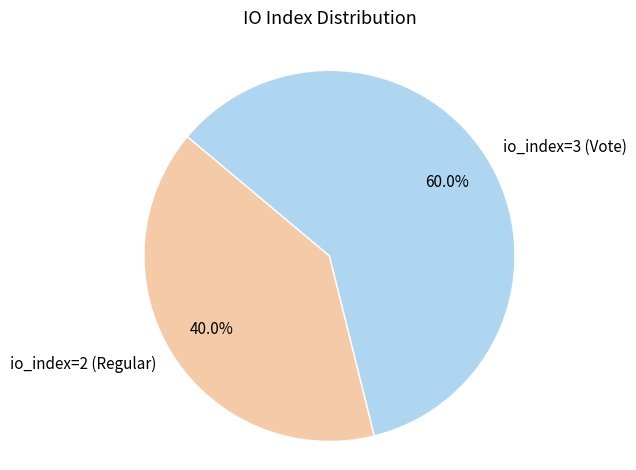

What is the majority slice?

io_index=3 (Vote)